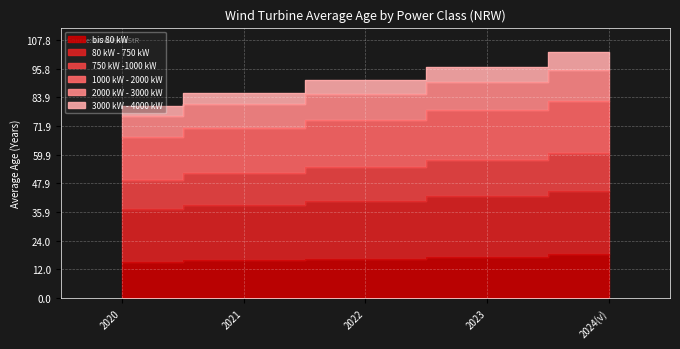

What is the label of the 5th point from the right?

2020